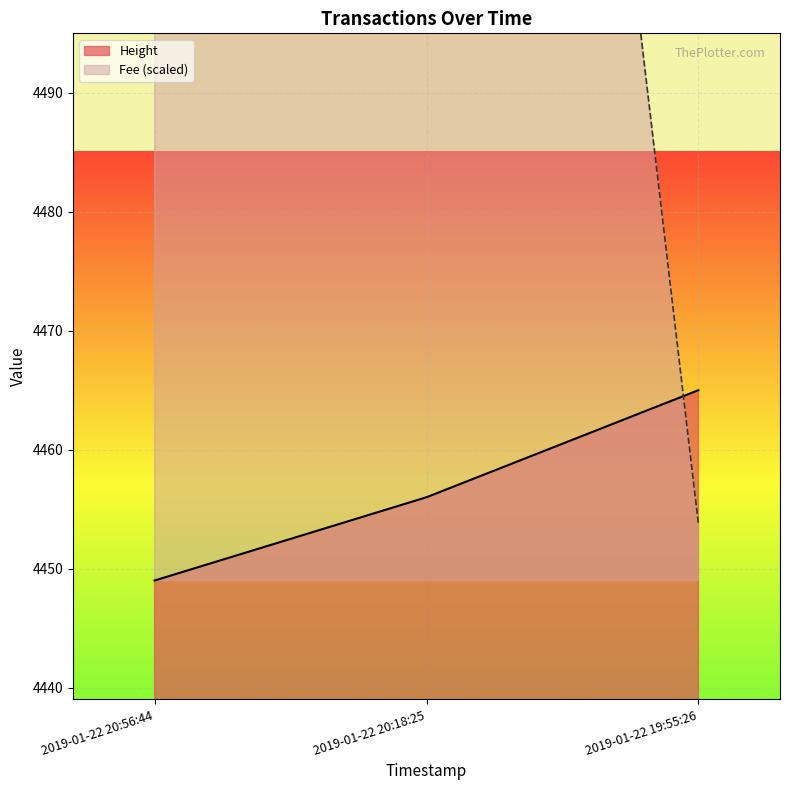

The value of Height at 2019-01-22 20:18:25 is 4456. True or false?

True